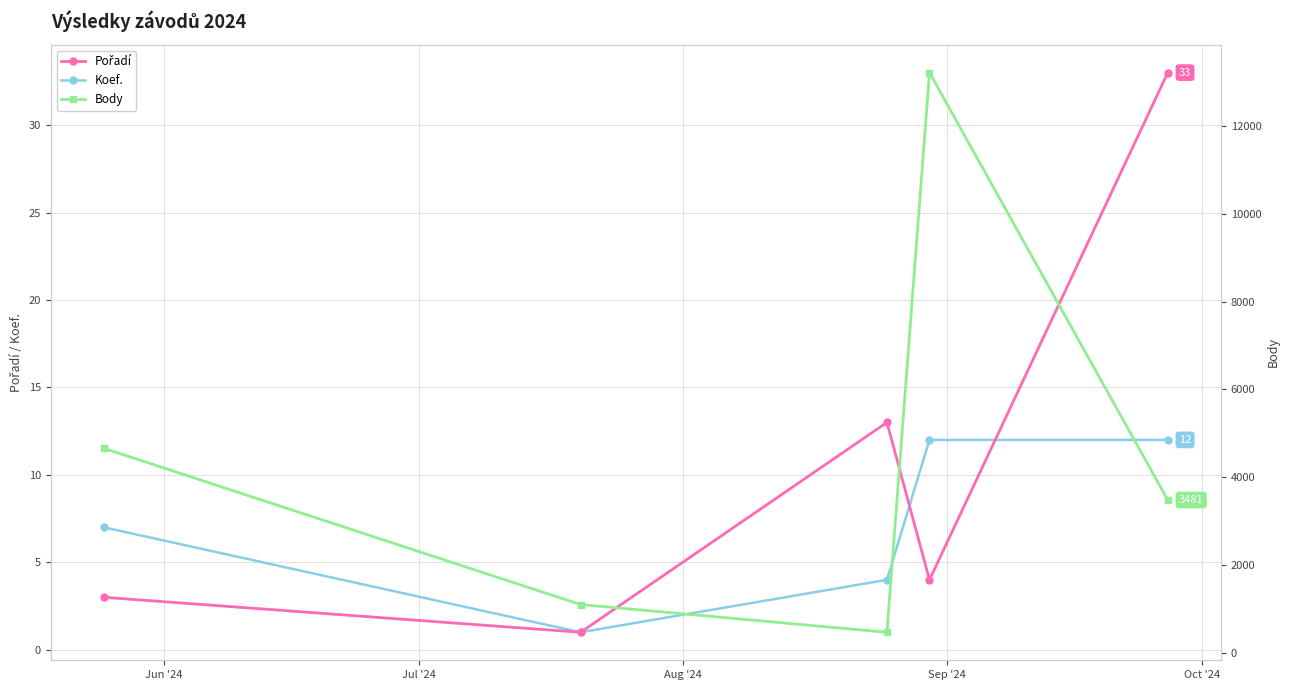

At which label does Body first exceed 3481?

Jun '24